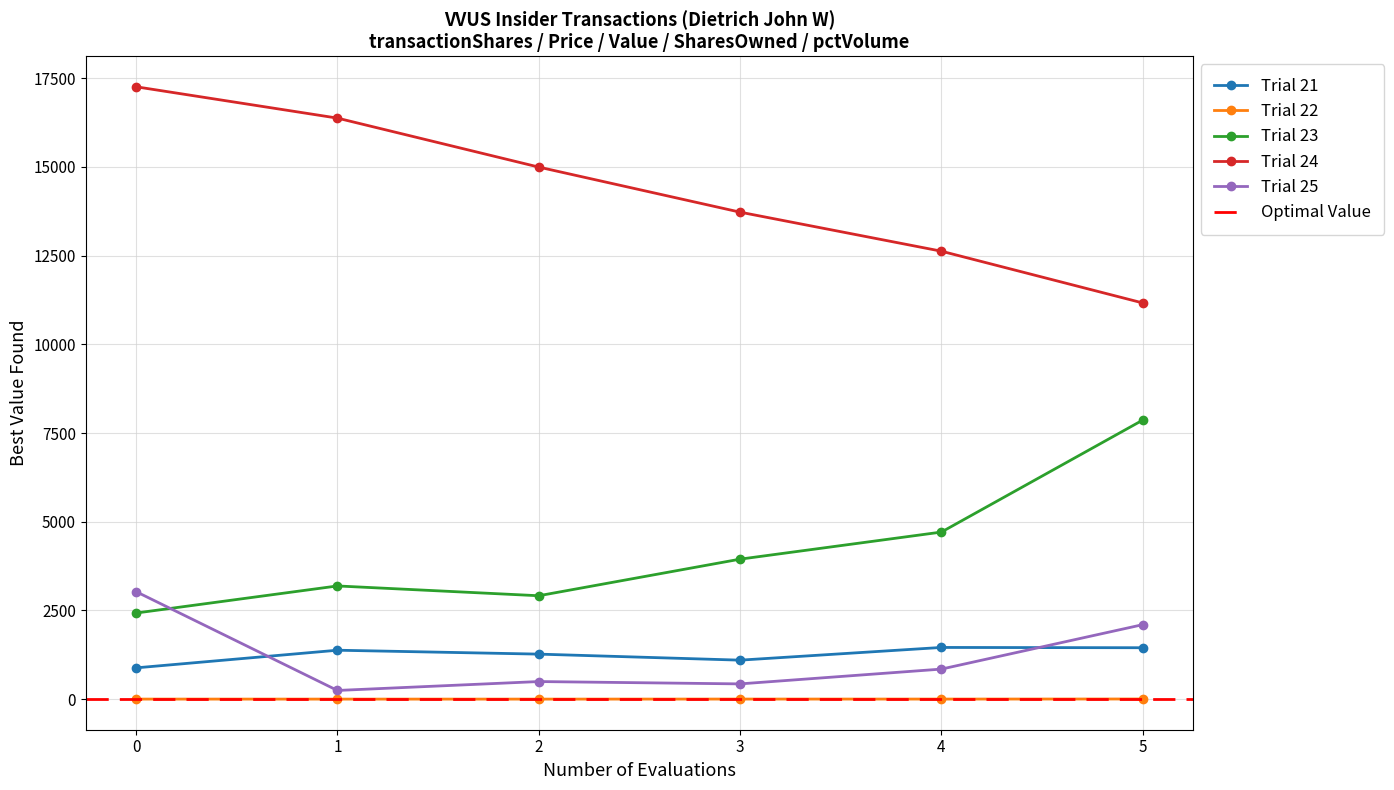

Is the value of Trial 23 at 5 greater than the value of Trial 22 at 2?

Yes